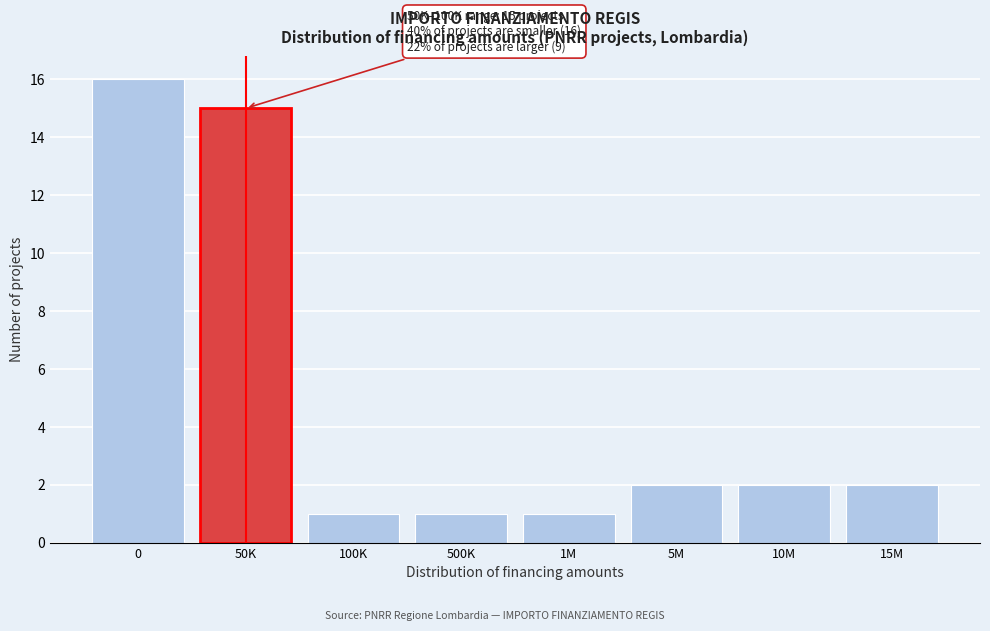

Reading left to right, transcribe all the data shown in this chart.

0=16	50K=15	100K=1	500K=1	1M=1	5M=2	10M=2	15M=2